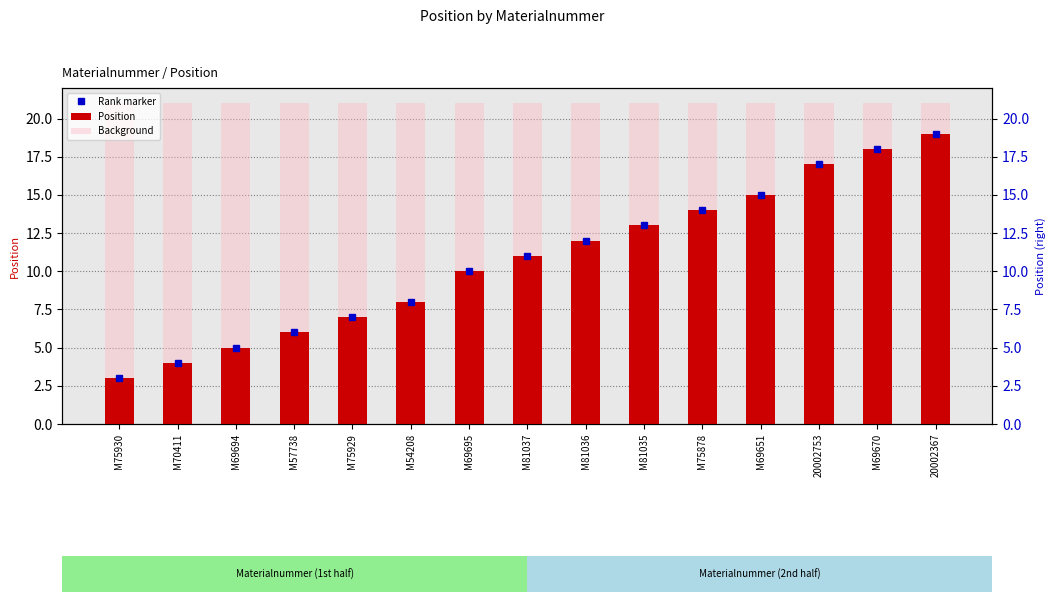

What is the maximum value for Position?

19